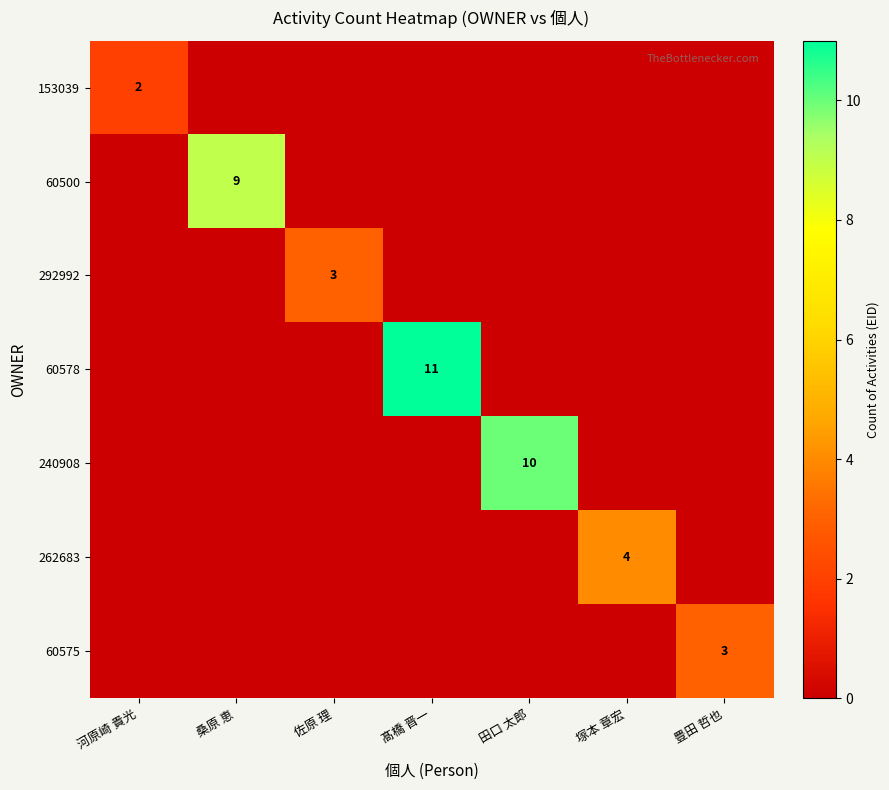

The 240908 series shows 16 at 田口 太郎. True or false?

False